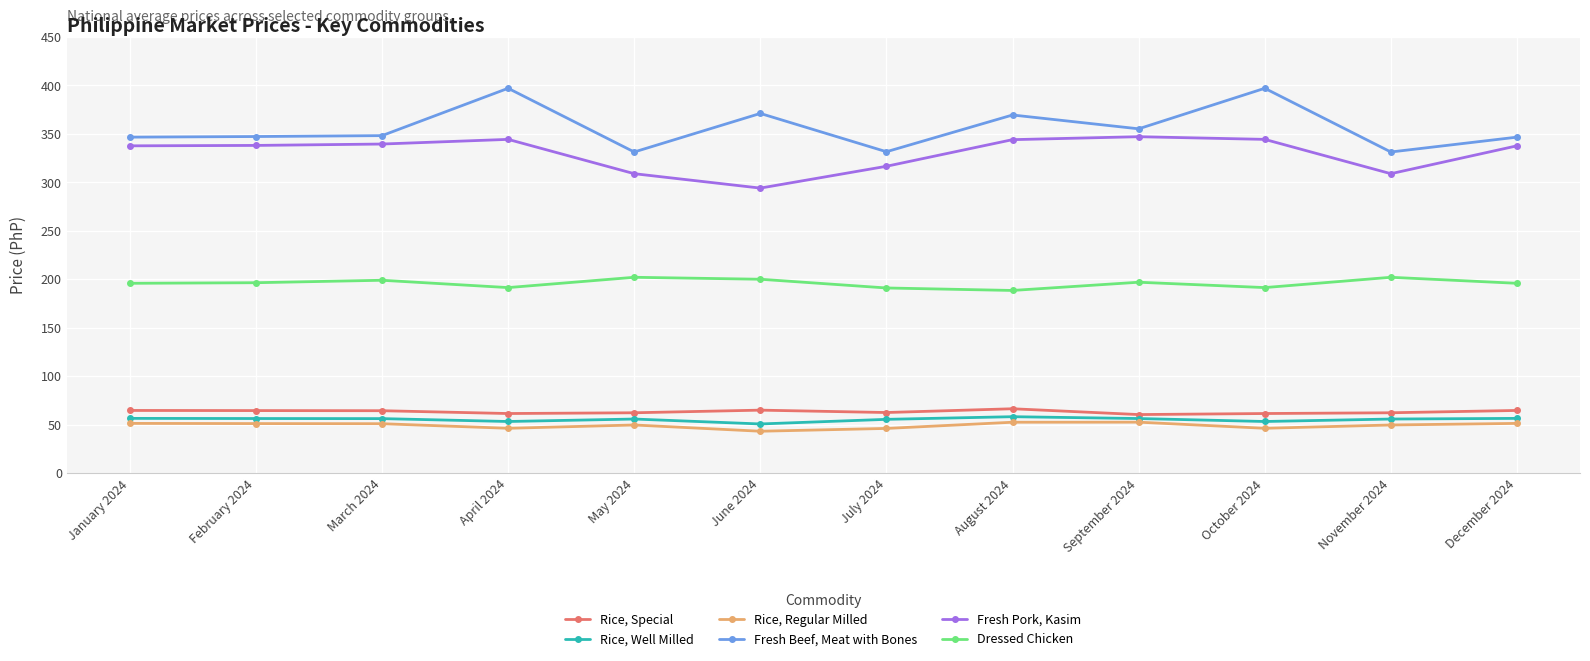

What is the highest value of the Rice, Well Milled series?

58.2